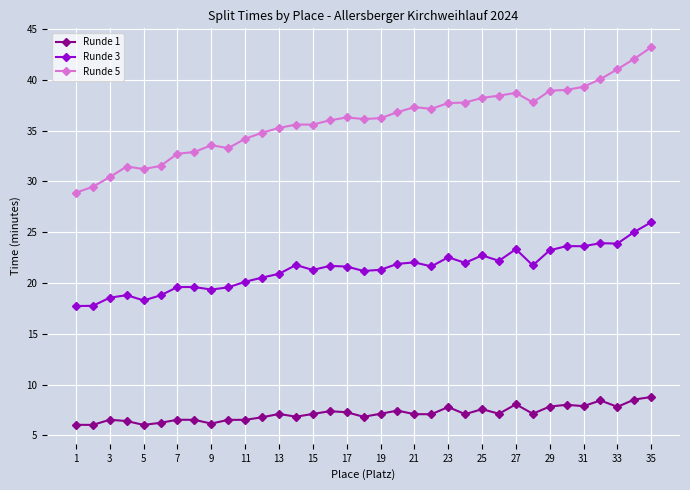

True or false: Runde 5 has more than 2 points higher than both neighbors.

True